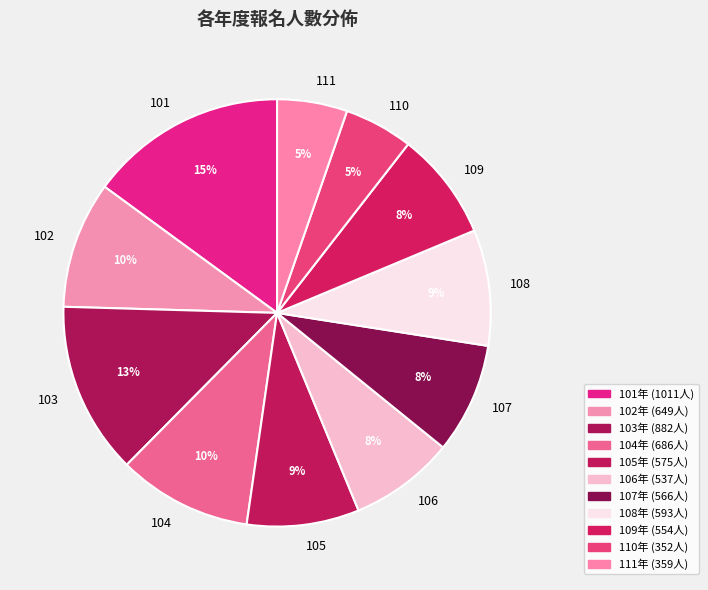

What percentage is the 111 slice, to the nearest percent?

5%